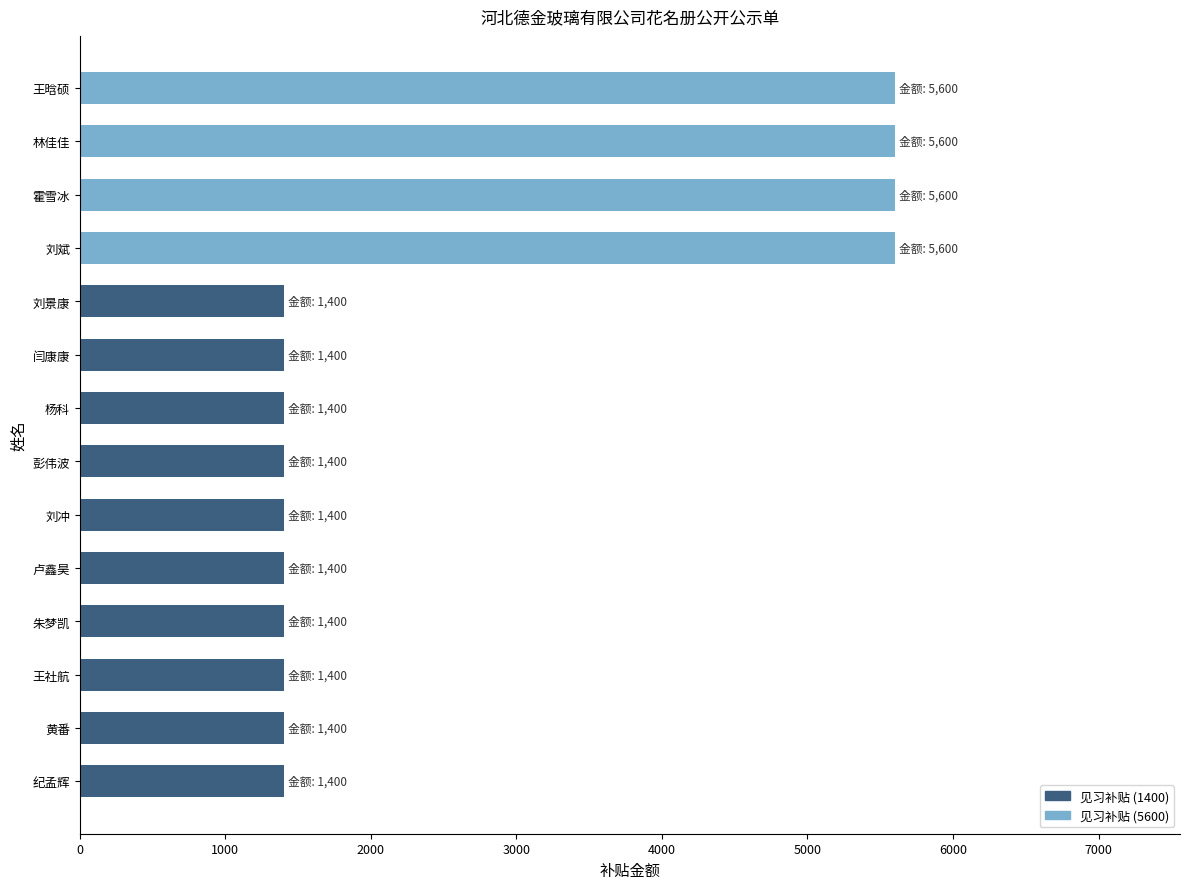

Reading bottom to top, extract all data points from this chart.

纪孟辉=1400	黄番=1400	王社航=1400	朱梦凯=1400	卢鑫昊=1400	刘冲=1400	彭伟波=1400	杨科=1400	闫康康=1400	刘景康=1400	刘斌=5600	霍雪冰=5600	林佳佳=5600	王晗硕=5600